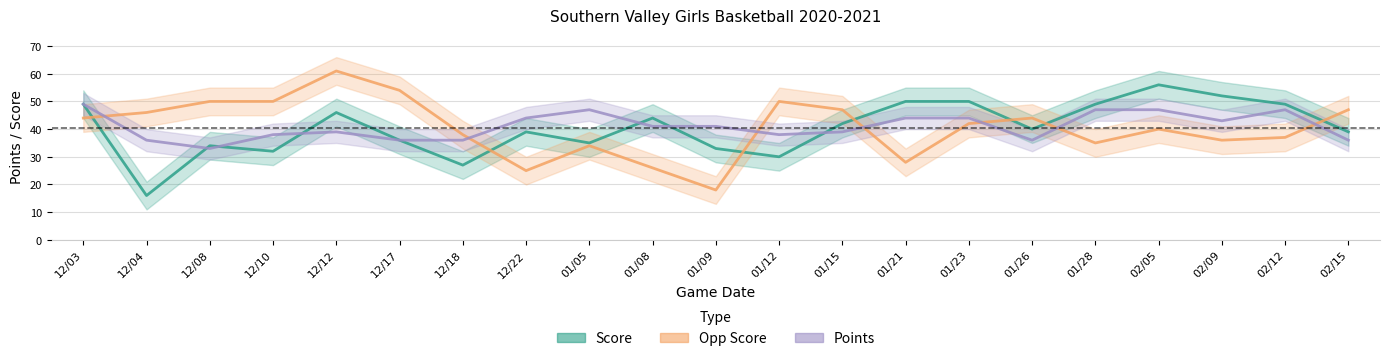

Reading right to left, list all the values displayed in this chart.

Score: 39	49	52	56	49	40	50	50	42	30	33	44	35	39	27	36	46	32	34	16	49
Opp Score: 47	37	36	40	35	44	42	28	47	50	18	26	34	25	38	54	61	50	50	46	44
Points: 36	47	43	47	47	36	44	44	39	38	41	41	47	44	36	36	39	38	33	36	49